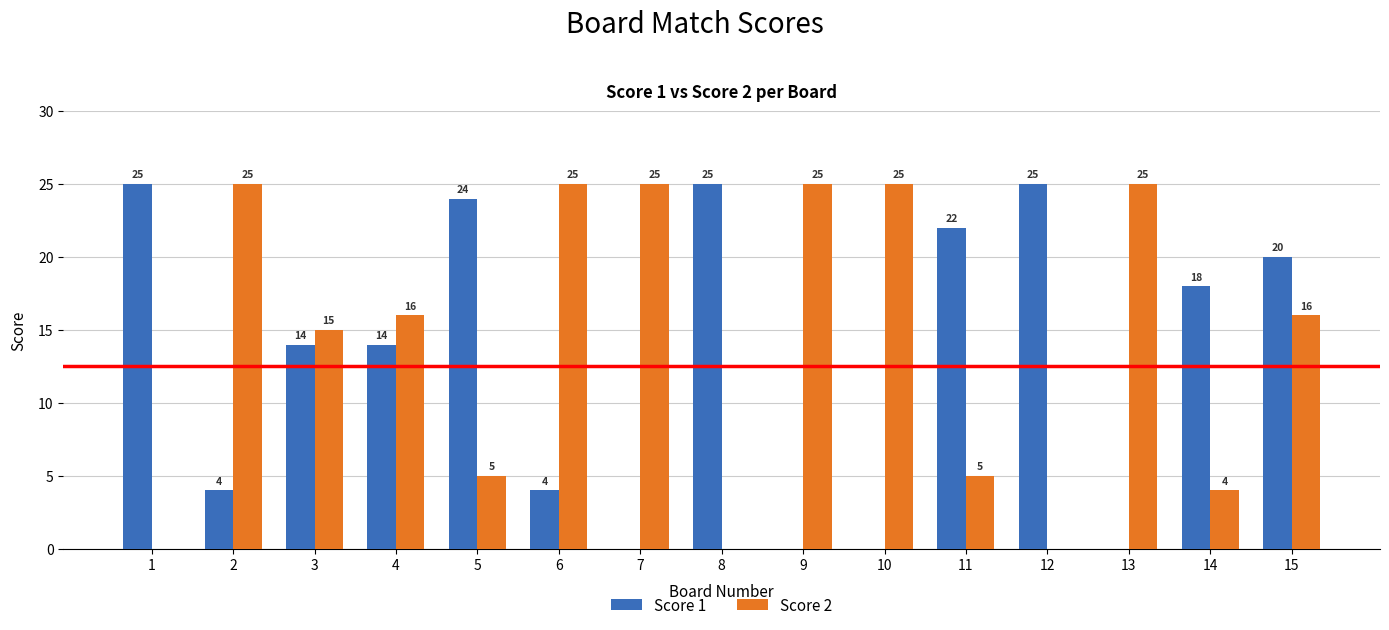

What is the approximate value of Score 1 at 5, to the nearest 10?

20